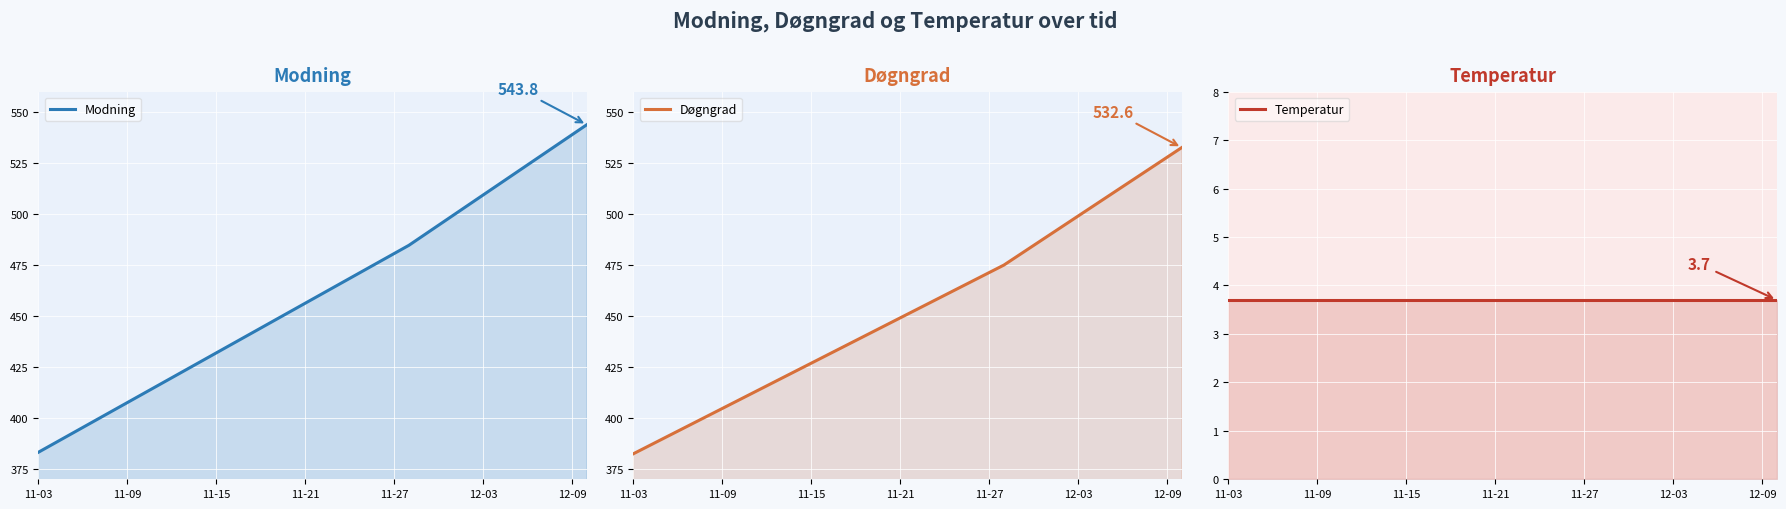

Between 24 and 33, which is larger?

33